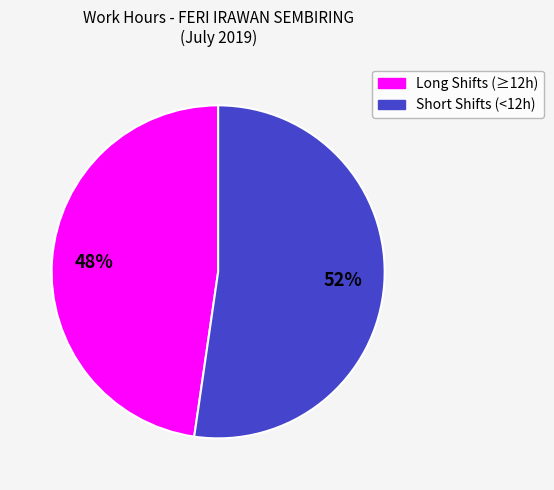

To the nearest percent, what is the average slice percentage?

50%